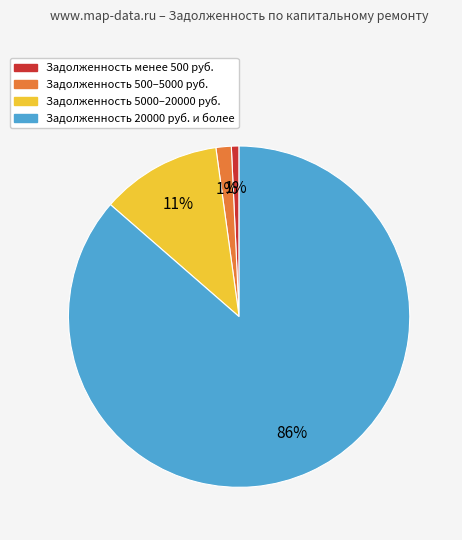

To the nearest percent, what is the difference between the largest and smallest slice percentages?

86%